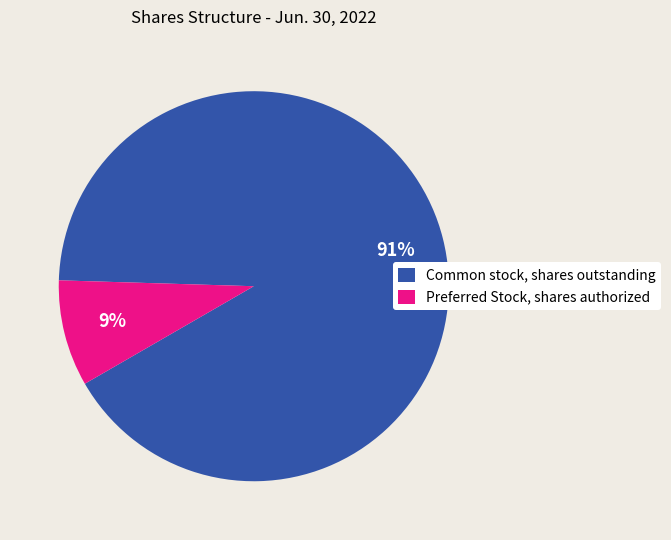

To the nearest percent, what is the combined percentage of Preferred Stock, shares authorized and Common stock, shares outstanding?

100%